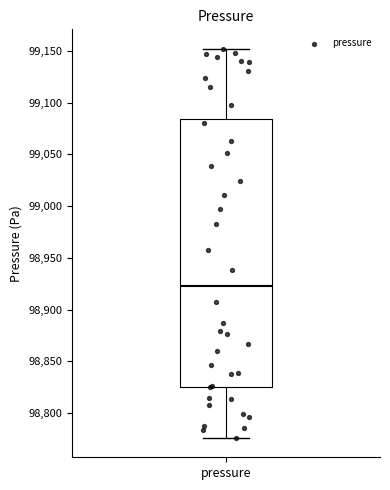

Where is the upper edge of the box for pressure on the y-axis? The values are not printed on the chart, so give them approximately, as read against the axis.

99085